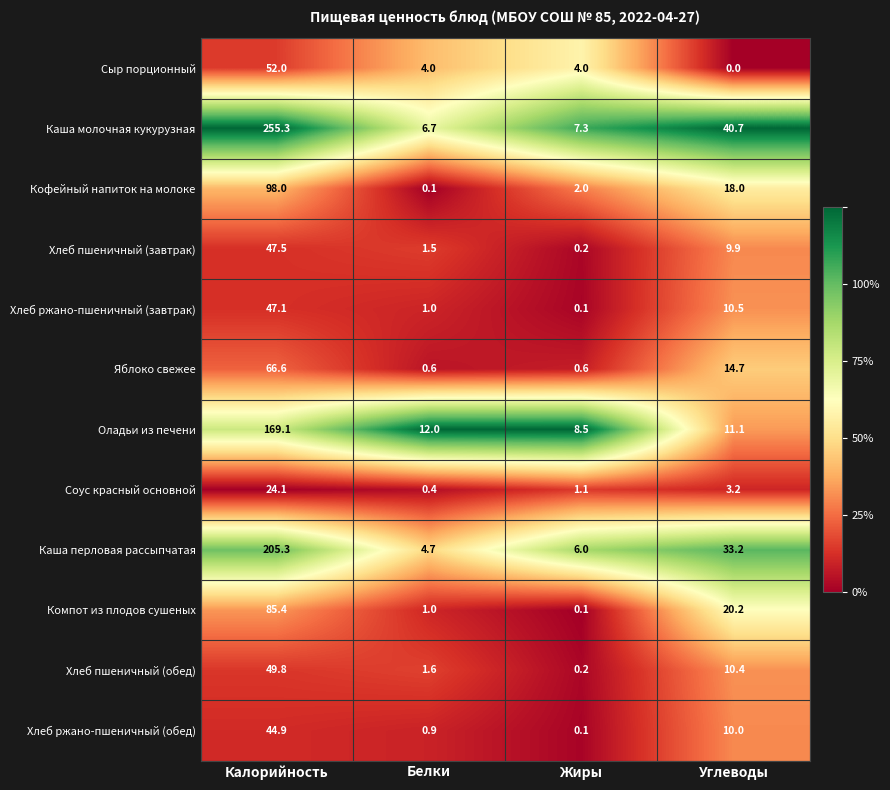

Which series changed the most between Калорийность and Белки?

Каша молочная кукурузная